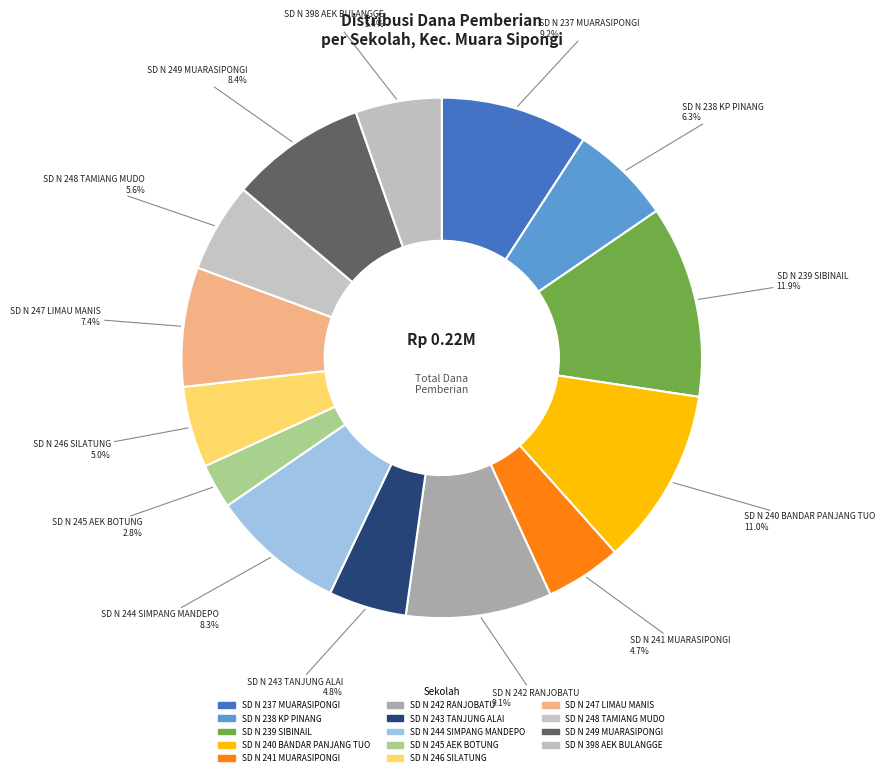

Rank the categories by value from highest to lowest.

SD NEGERI 239 SIBINAIL, SD NEGERI 240 BANDAR PANJANG TUO, SD NEGERI 237 MUARASIPONGI, SD NEGERI 242 RANJOBATU, SD NEGERI 249 MUARASIPONGI, SD NEGERI 244 SIMPANG MANDEPO, SD NEGERI 247 LIMAU MANIS, SD NEGERI 238 KAMPUNG PINANG, SD NEGERI 248 TAMIANG MUDO, SD NEGERI 398 AEK BULANGGE, SD NEGERI 246 SILATUNG, SD NEGERI 243 TANJUNG ALAI, SD NEGERI 241 MUARASIPONGI, SD NEGERI 245 AEK BOTUNG